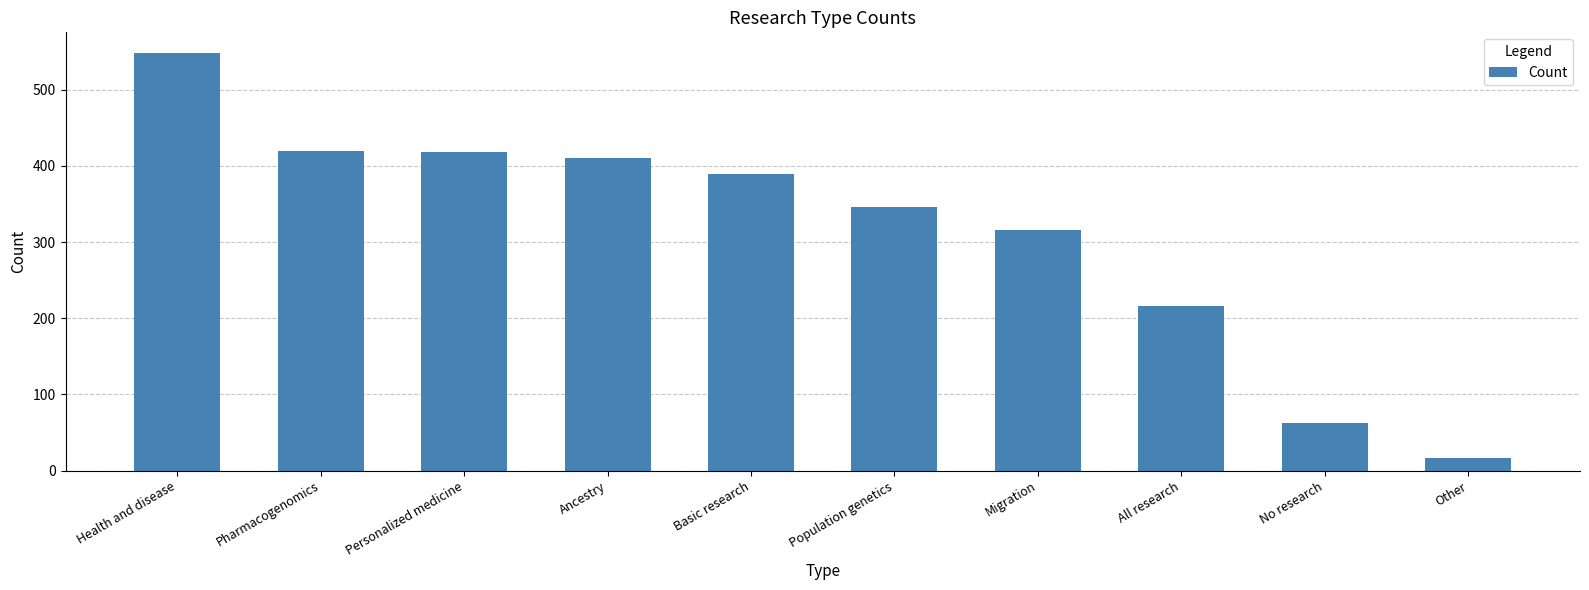

What is the difference between the second highest and second lowest values?

358